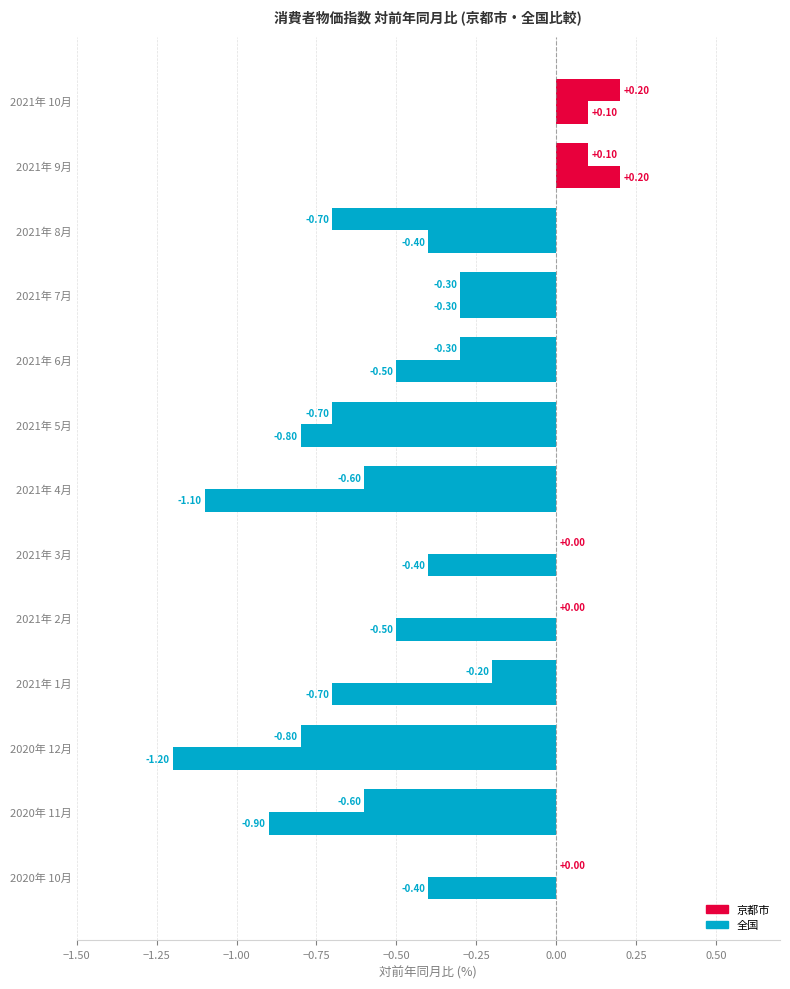

How many data points does each series have?

13